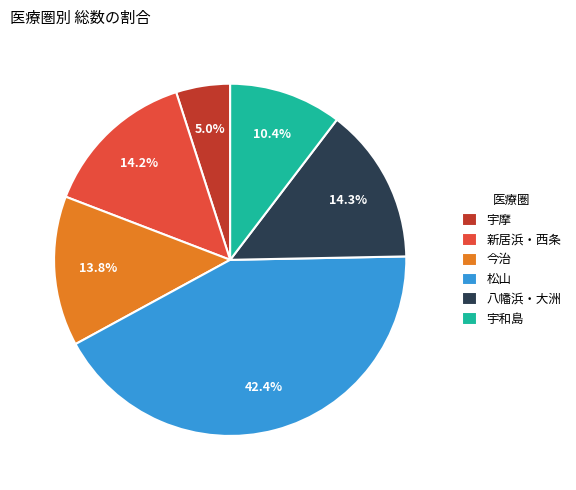

How much of the chart is everything except 今治?

86.2%